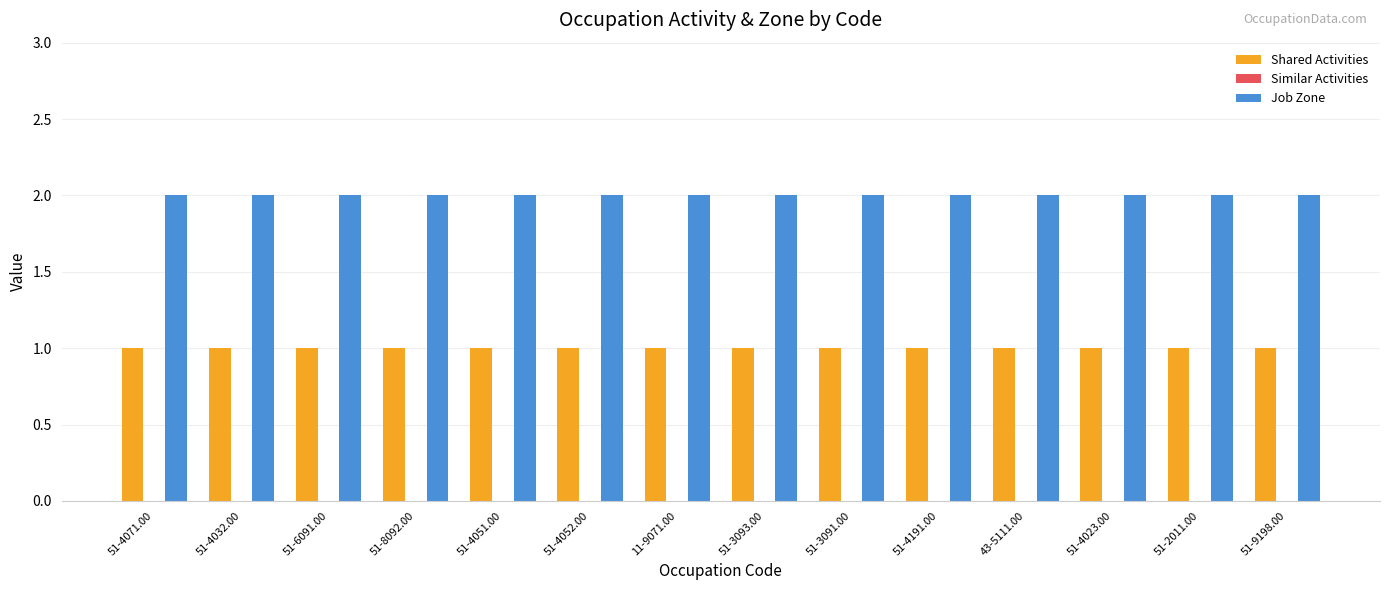

Is the value of Shared Activities at 51-2011.00 greater than the value of Job Zone at 51-4191.00?

No